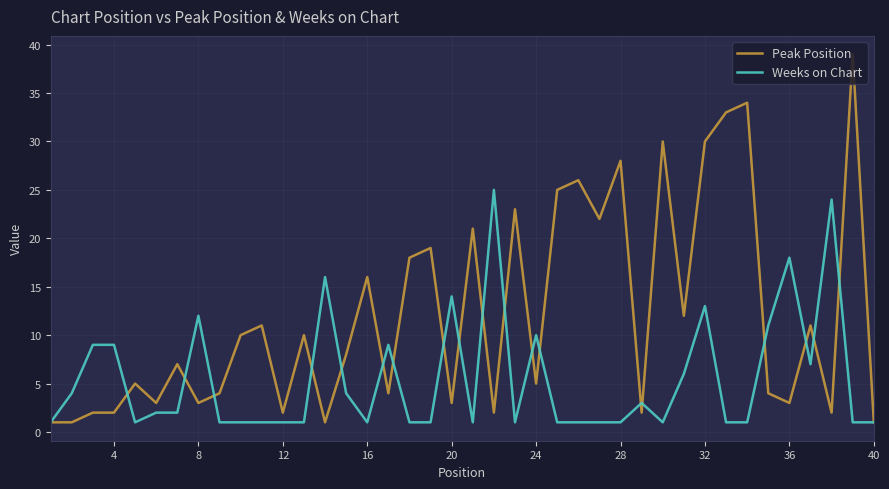

List the series in order of their overall mean, highest first.

Peak Position, Weeks on Chart